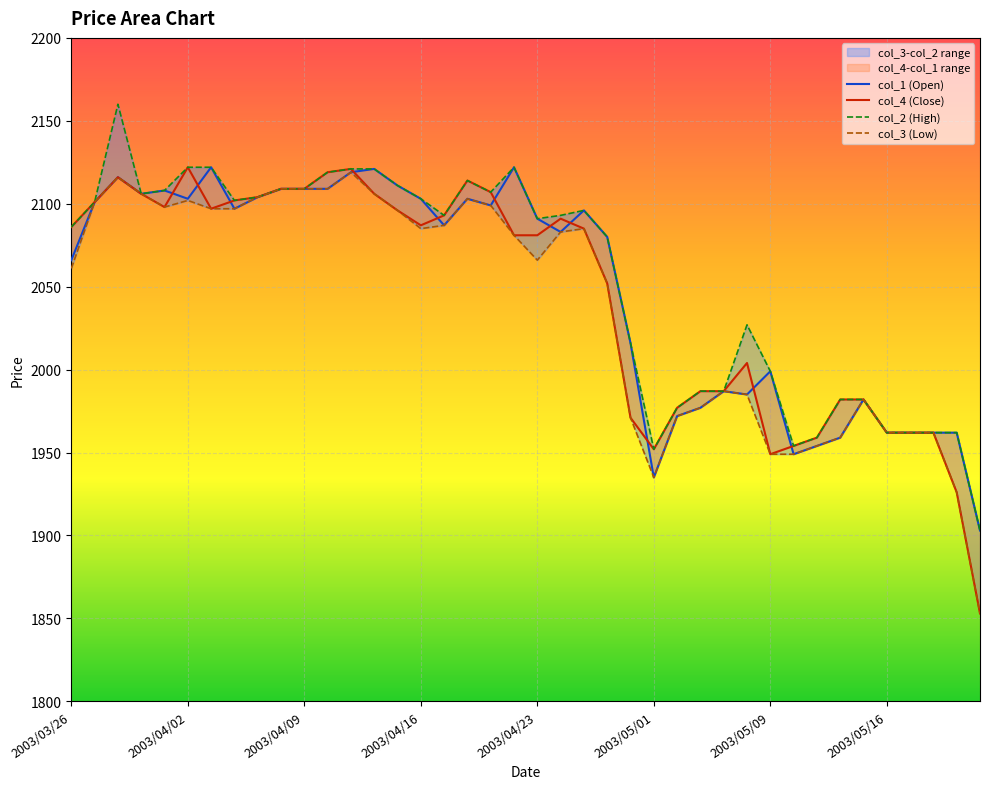

Between 17 and 9, which is larger?

9